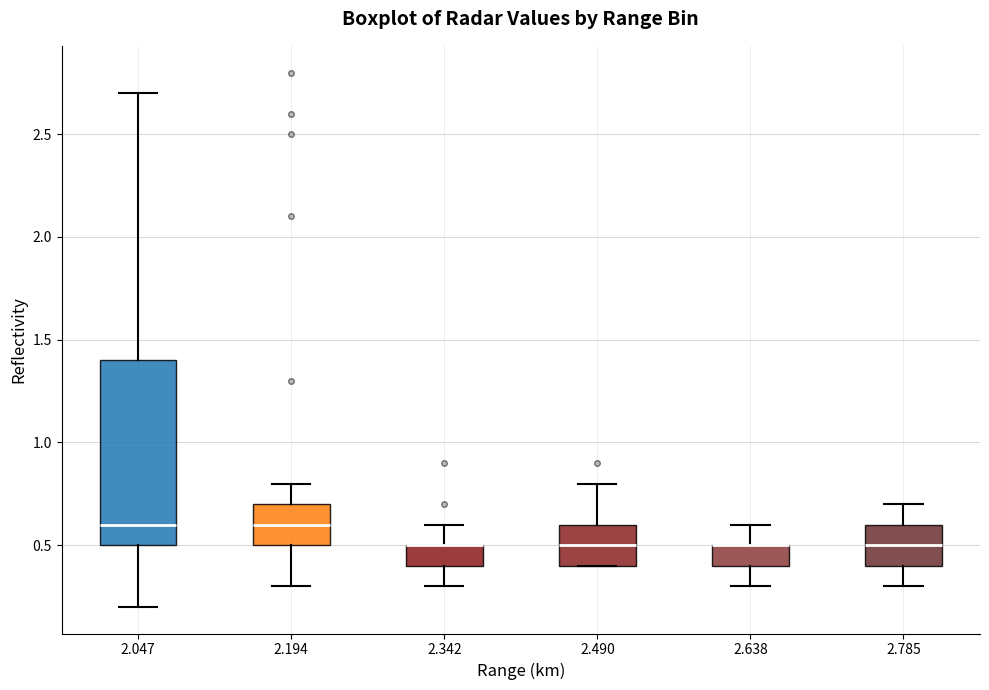

Comparing the boxes themselves (not the whiskers), which one is the tallest?

2.047